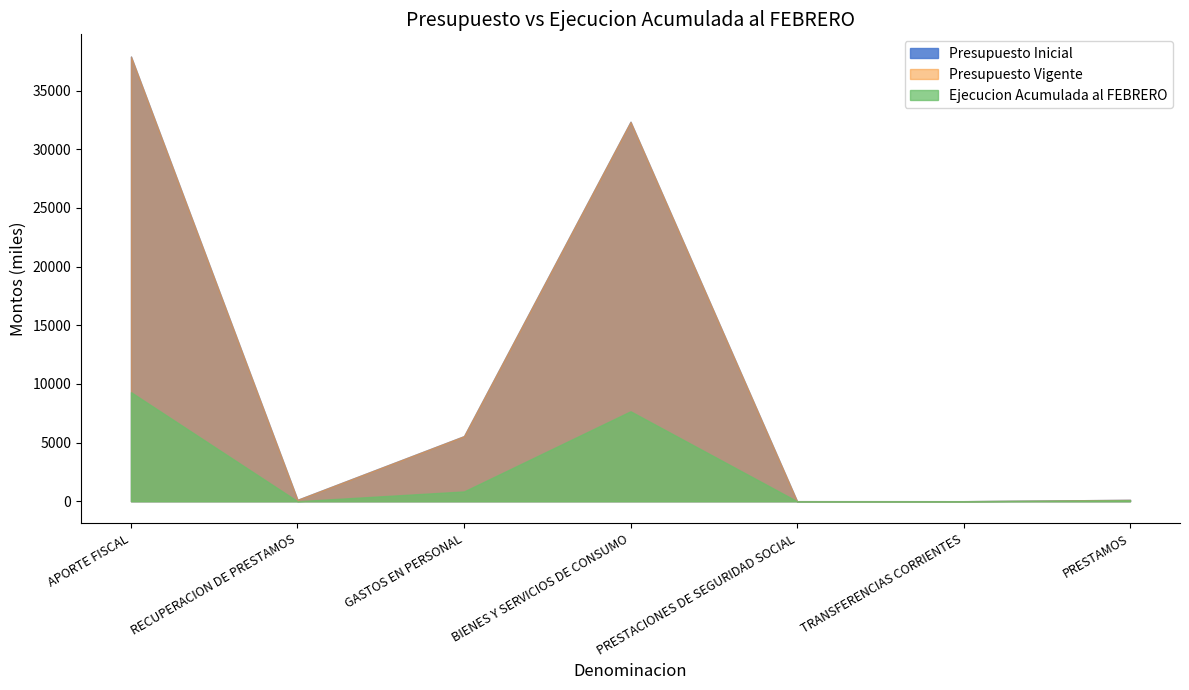

What is the label of the 2nd point from the left?

RECUPERACION DE PRESTAMOS